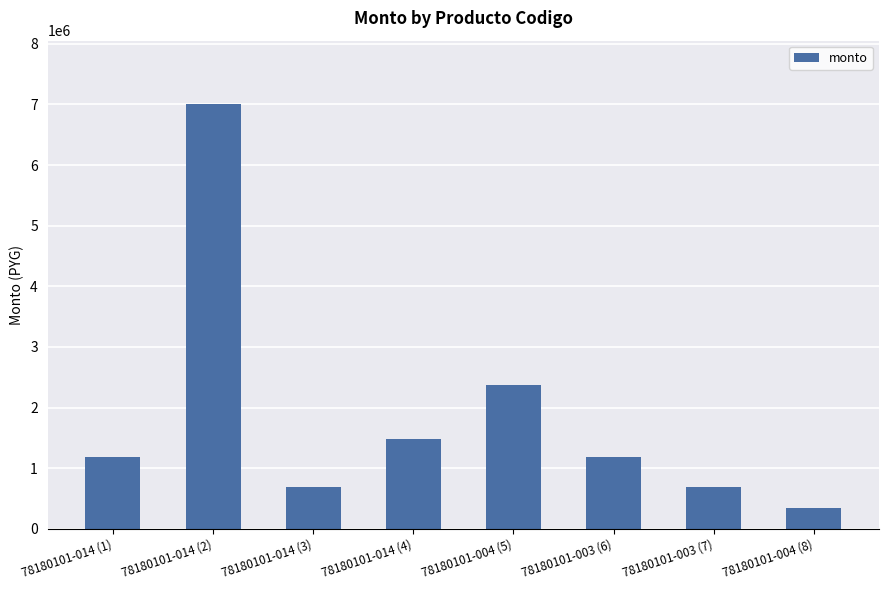

What is the value of the 8th bar from the left?

346500